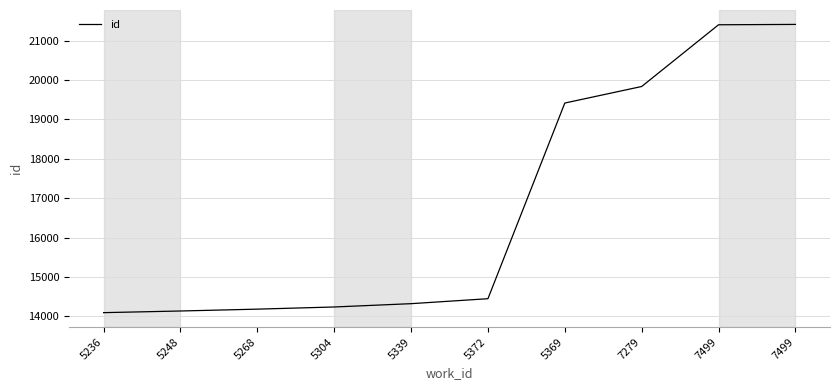

What is the difference between the maximum and second lowest values?

7275